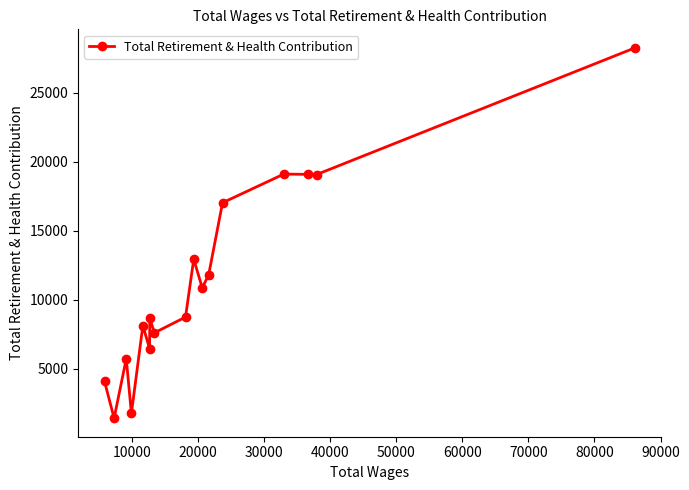

What is the value of the 1st point from the left?

4085